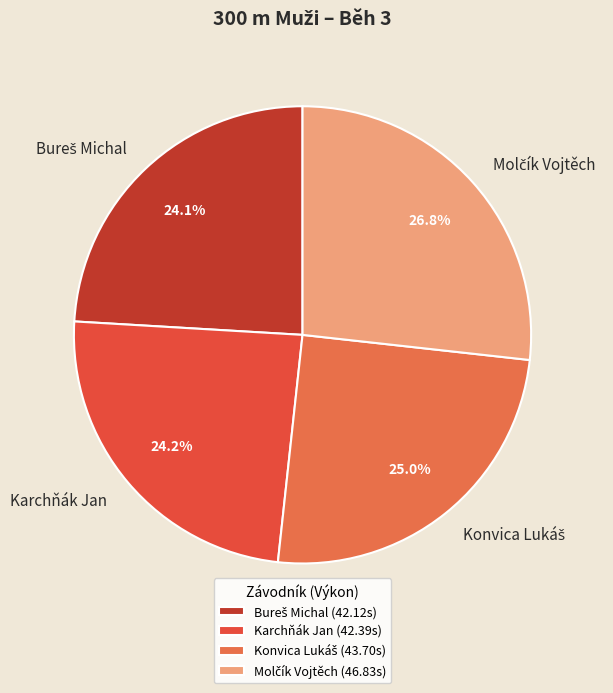

What portion of the pie excludes Karchňák Jan?

75.8%